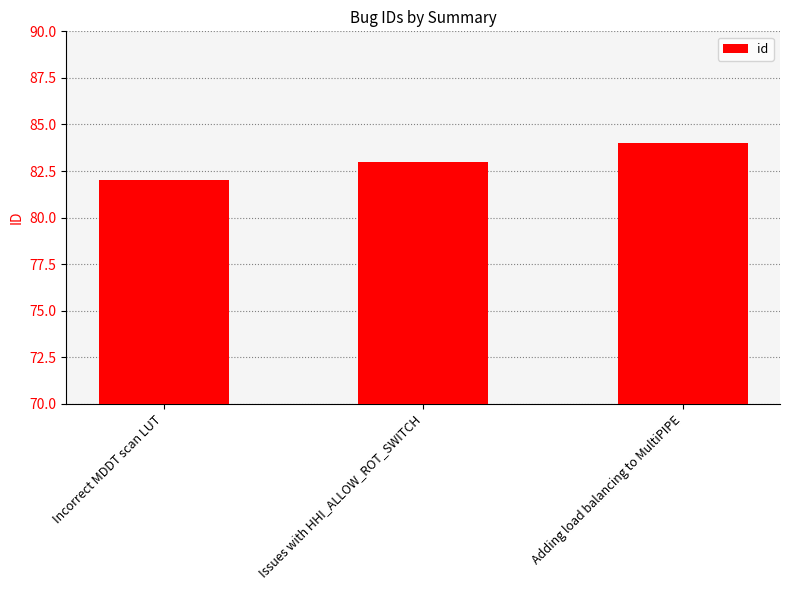

What is the label of the 2nd bar from the left?

Issues with HHI_ALLOW_ROT_SWITCH